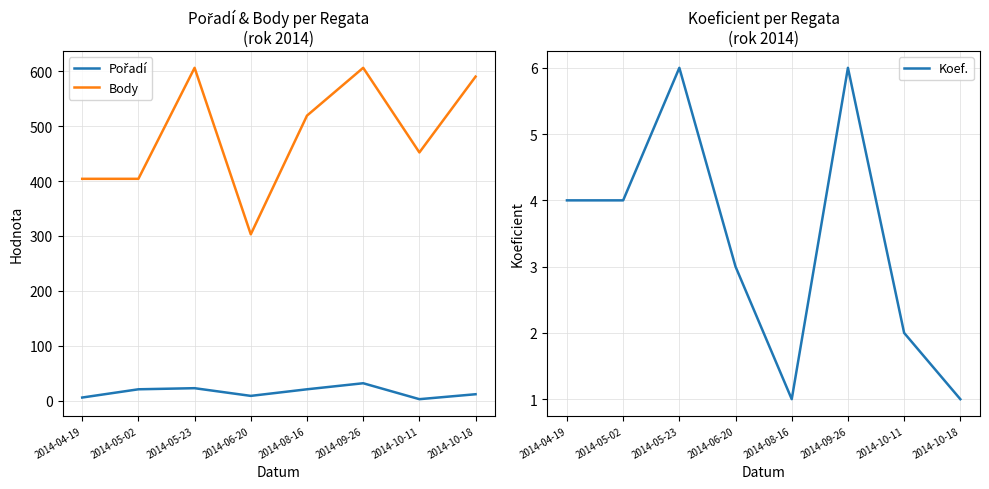

Reading left to right, transcribe all the data shown in this chart.

Pořadí: 2014-04-19=6	2014-05-02=21	2014-05-23=23	2014-06-20=9	2014-08-16=21	2014-09-26=32	2014-10-11=3	2014-10-18=12
Body: 2014-04-19=404	2014-05-02=404	2014-05-23=606	2014-06-20=303	2014-08-16=519	2014-09-26=606	2014-10-11=452	2014-10-18=590
Koef.: 2014-04-19=4	2014-05-02=4	2014-05-23=6	2014-06-20=3	2014-08-16=1	2014-09-26=6	2014-10-11=2	2014-10-18=1